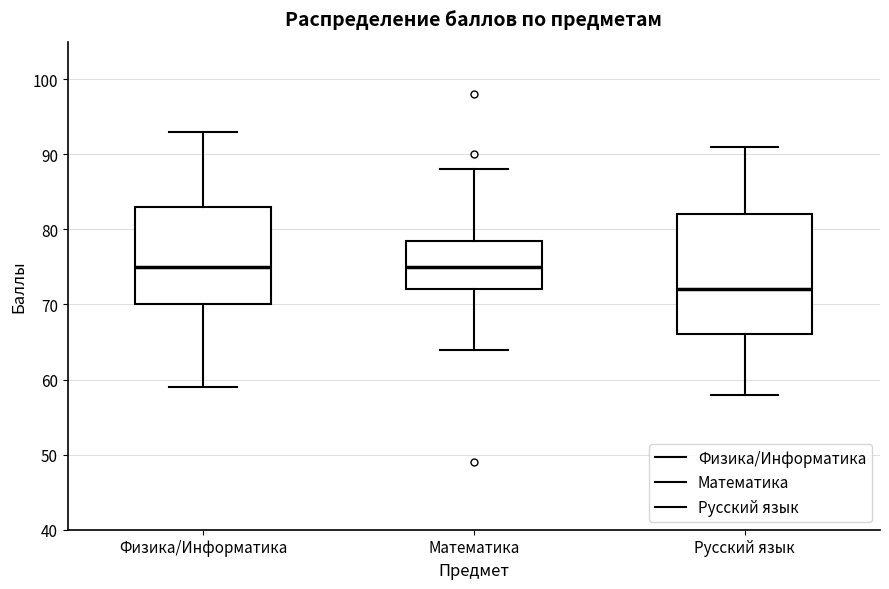

Reading left to right, transcribe this box plot: for each box, give where its median line is, the range the box spans, and where its two whiskers end, as read against the y-axis. The values are not printed on the chart, so give them approximately, as read against the axis.

Физика/Информатика: median 75, box 70 to 83, whiskers 59 to 93
Математика: median 75, box 72 to 79, whiskers 64 to 88
Русский язык: median 72, box 66 to 82, whiskers 58 to 91